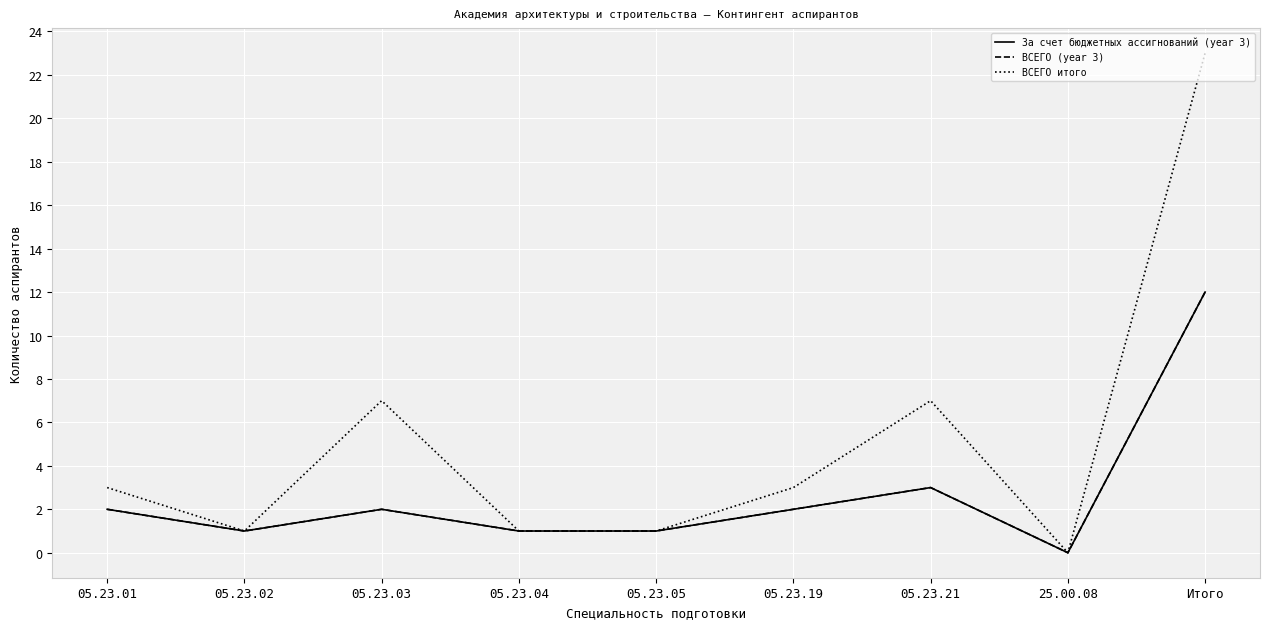

True or false: ВСЕГО (year 3) has a value of 5 at 25.00.08.

False